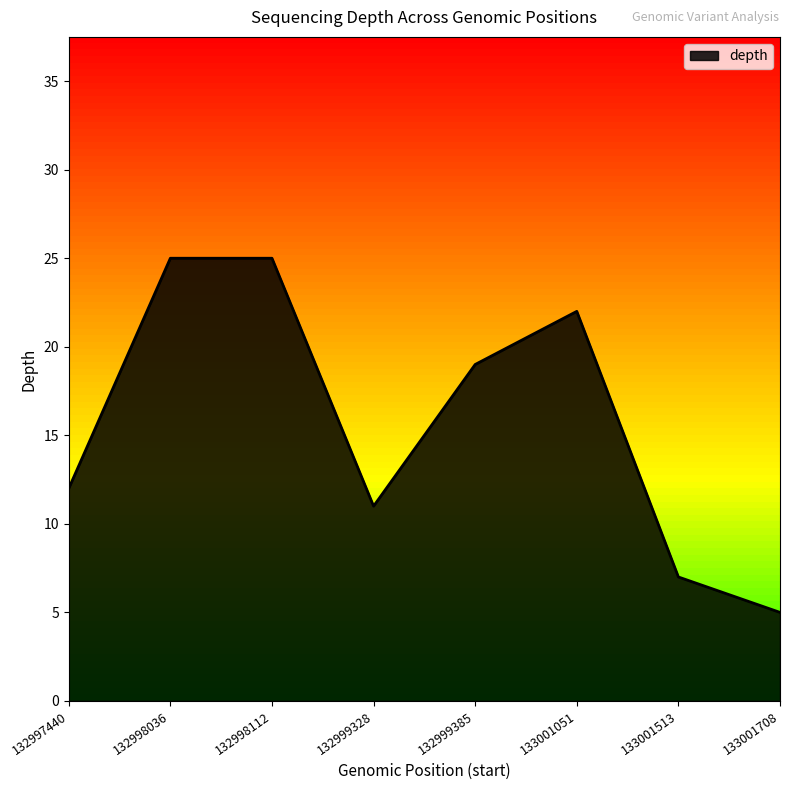

How many lines are shown in the chart?

1